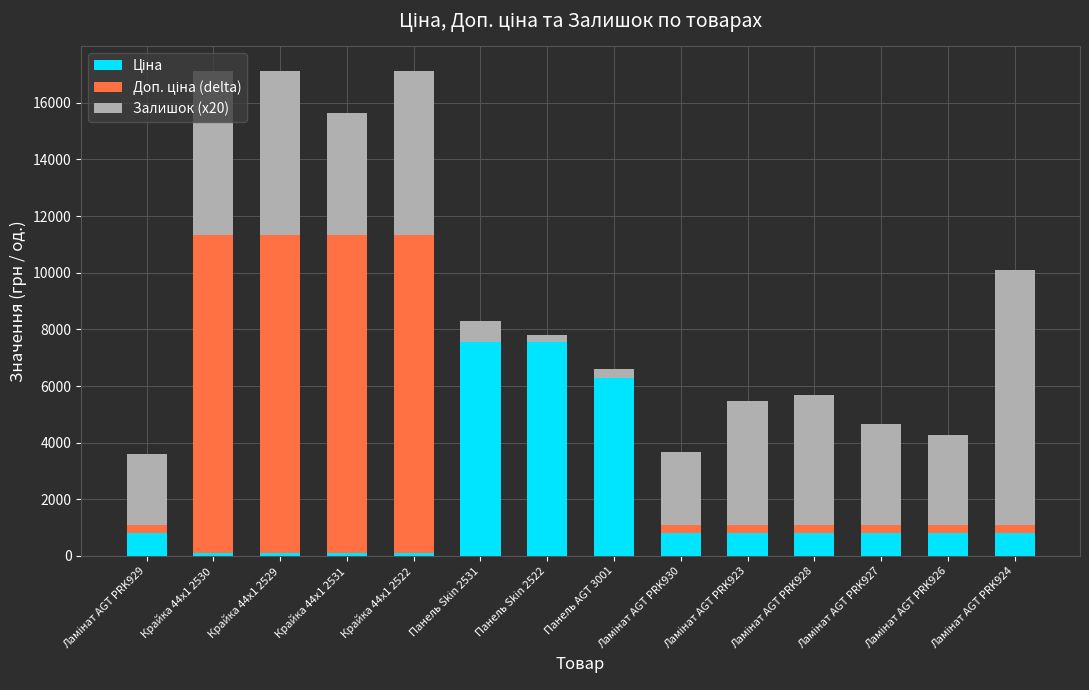

At which category is the sum across all series the highest?

Крайка 44x1 2529